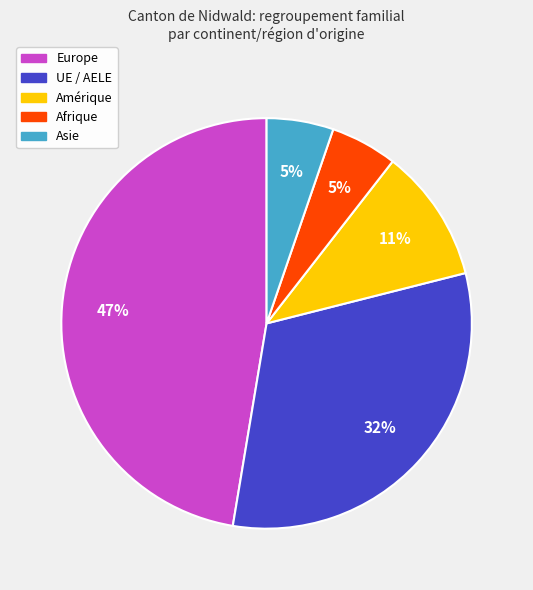

Which slice is the largest?

Europe